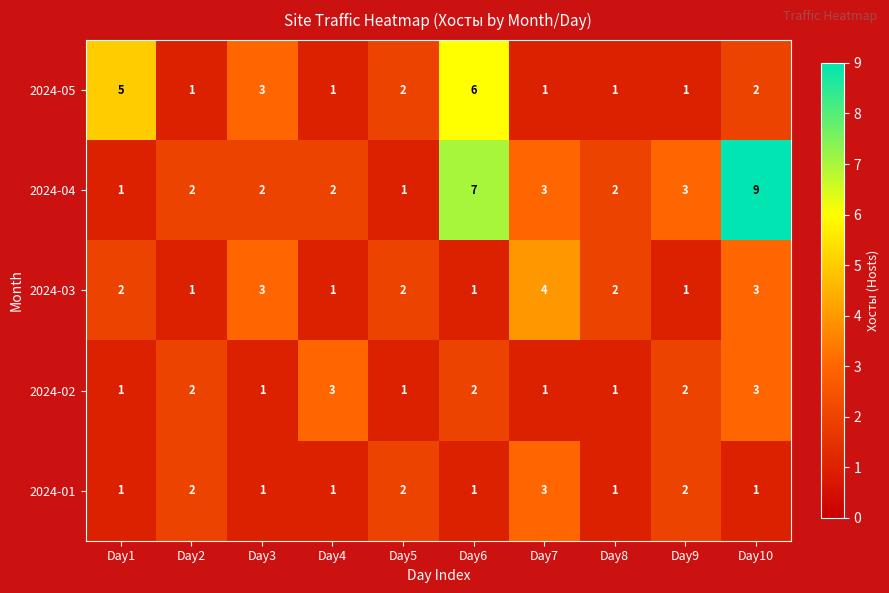

What is the total value across all series at Day6?

17